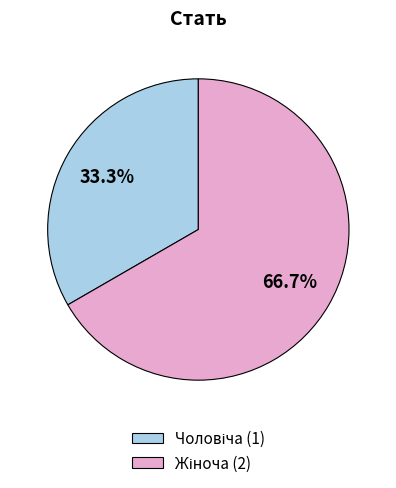

How many slices are in this pie chart?

2